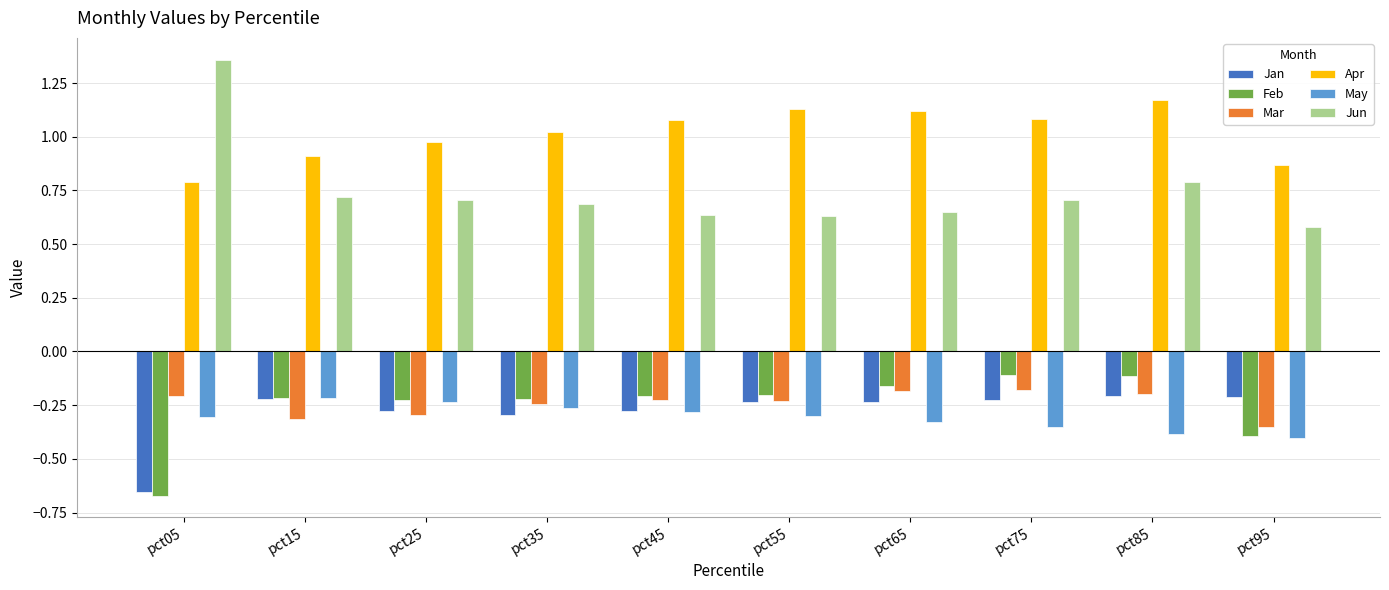

The Jan series shows -0.0 at pct85. True or false?

False